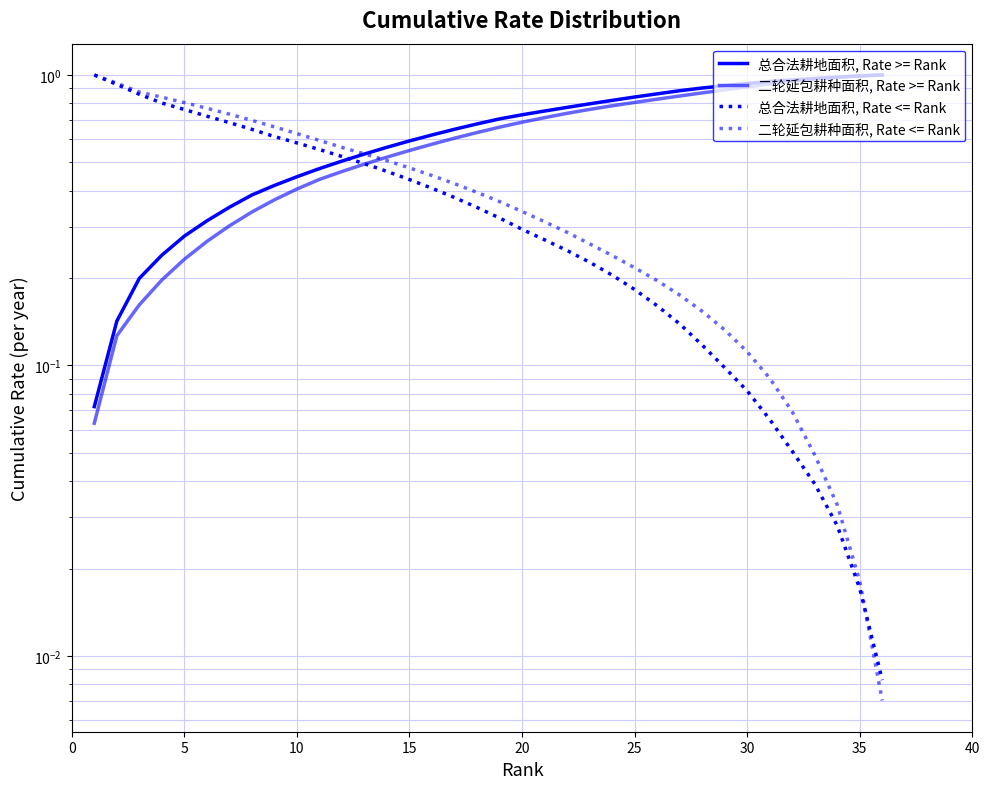

What are all the series names shown in the legend?

总合法耕地面积, Rate >= Rank, 二轮延包耕种面积, Rate >= Rank, 总合法耕地面积, Rate <= Rank, 二轮延包耕种面积, Rate <= Rank